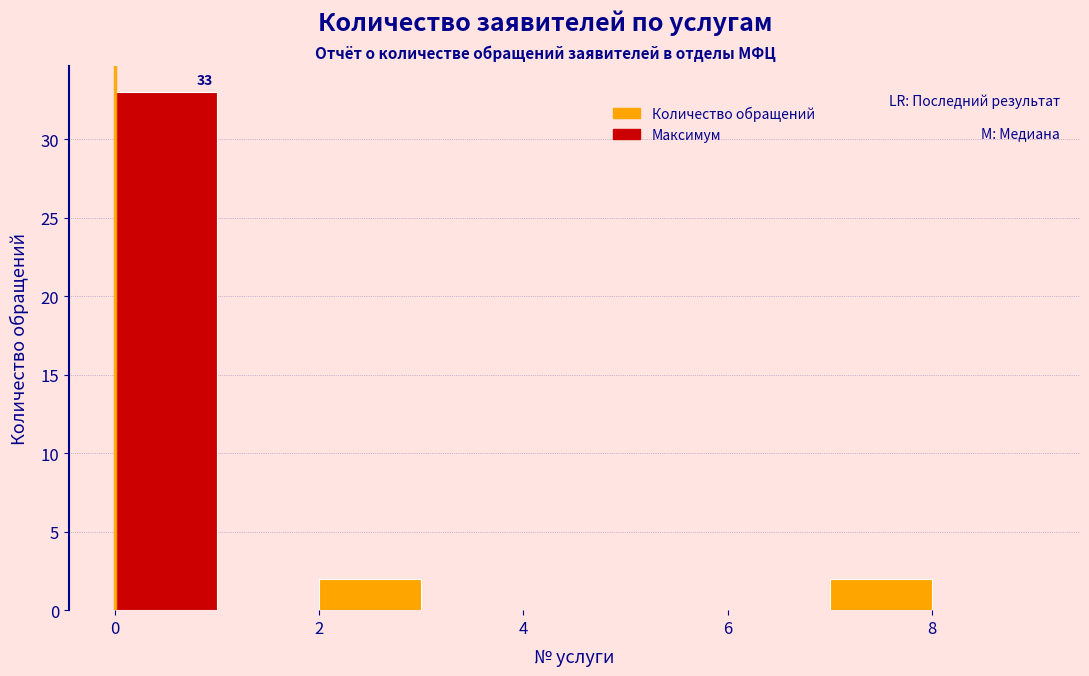

Which range on the x-axis has the tallest bar?

0 to 1